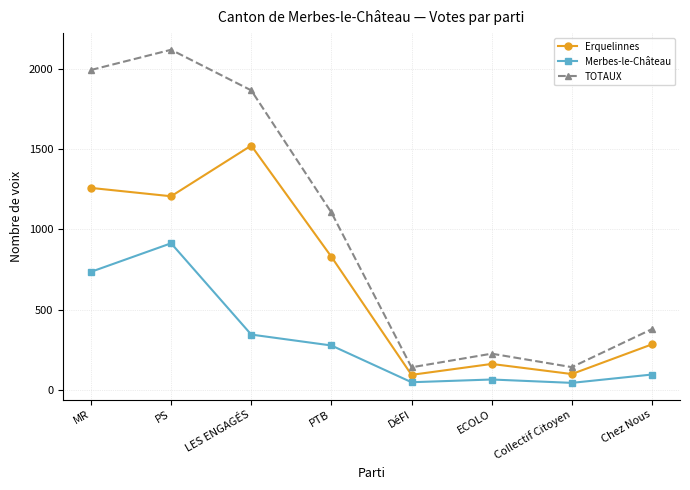

Which series has the largest range (max minus min)?

TOTAUX